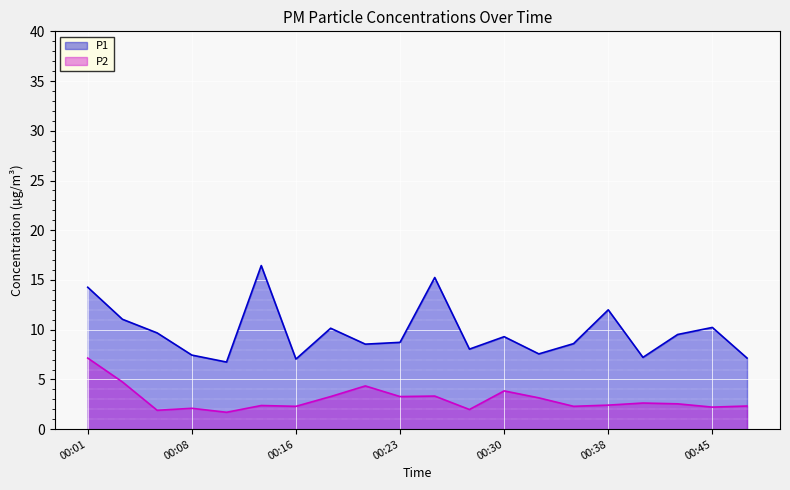

Is the value of P1 at 00:16 greater than the value of P2 at 00:47?

Yes